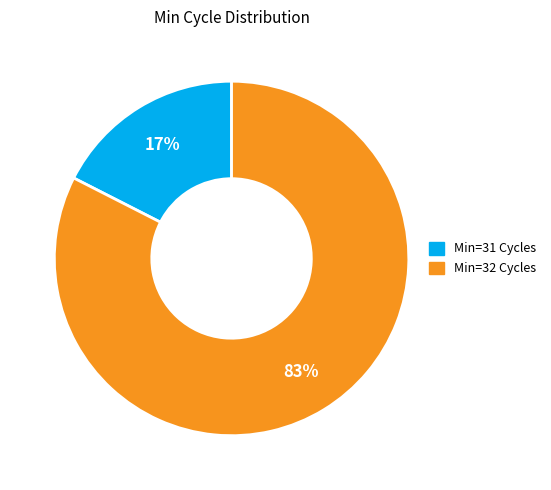

Does any single category account for the majority?

Yes